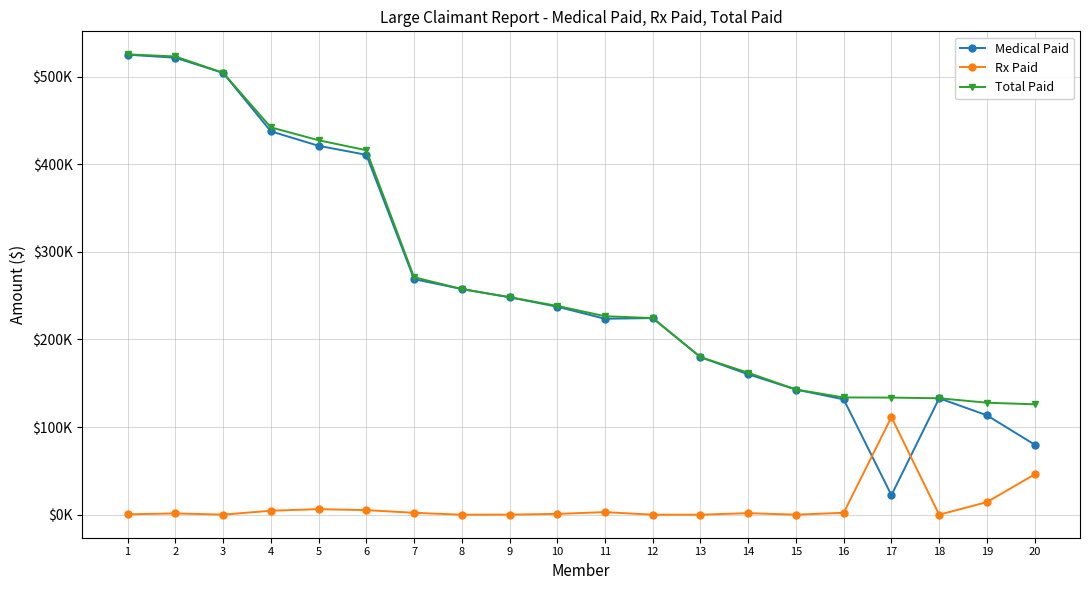

What is the difference between the highest and lowest values at 9?

248199.0